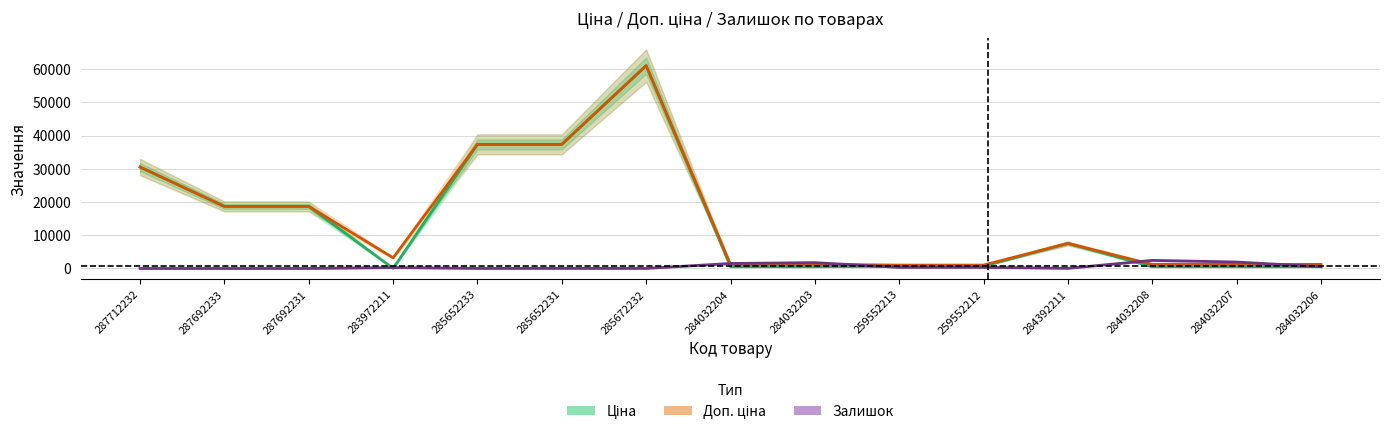

Between 287692231 and 284032204, which is larger?

287692231